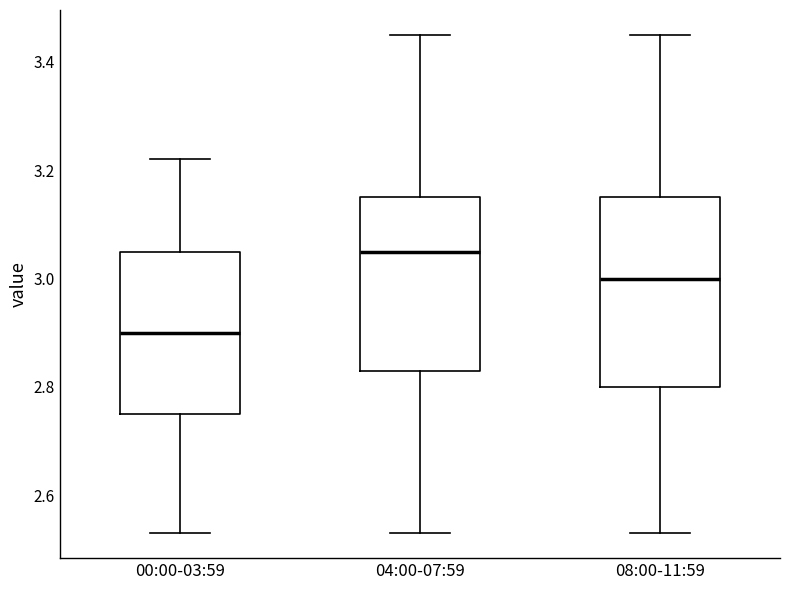

Where is the lower edge of the box for 04:00-07:59 on the y-axis? The values are not printed on the chart, so give them approximately, as read against the axis.

2.84